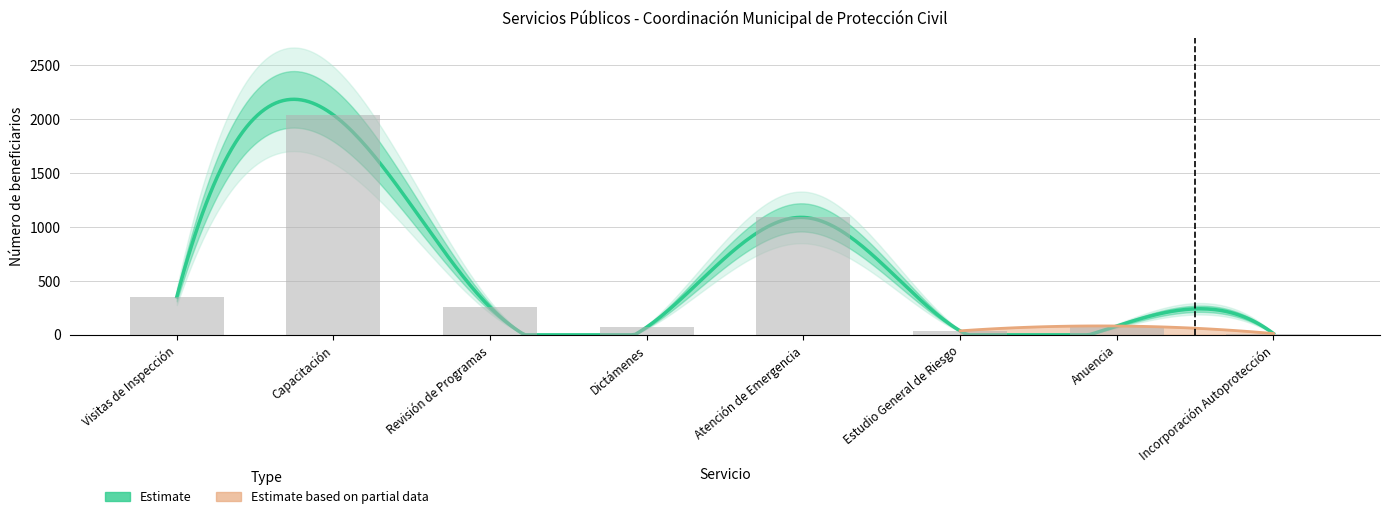

The chart shows a value of 102 at Dictámenes. True or false?

False